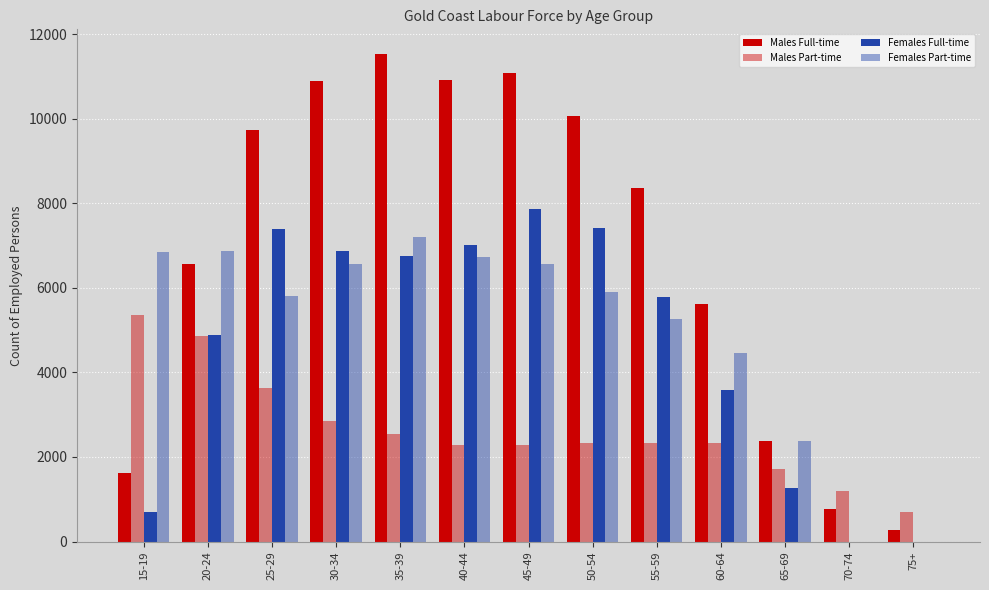

What is the sum of all Females Full-time values?

59570